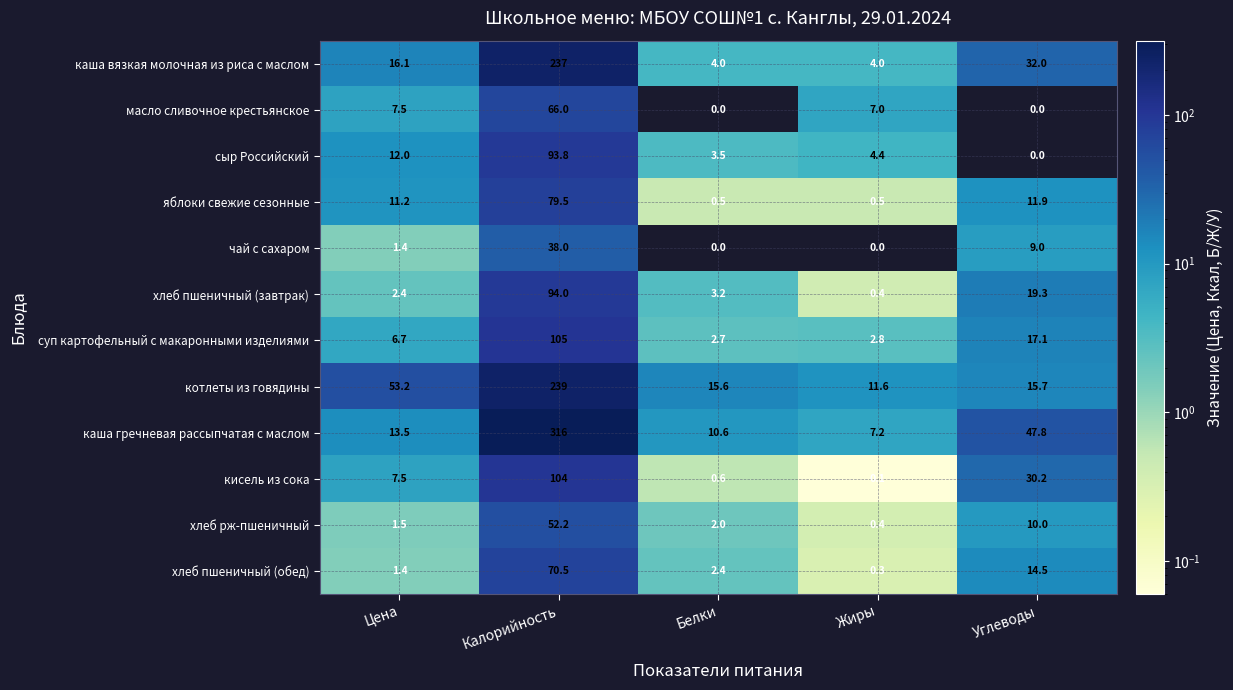

Which series has the widest spread of values?

каша гречневая рассыпчатая с маслом